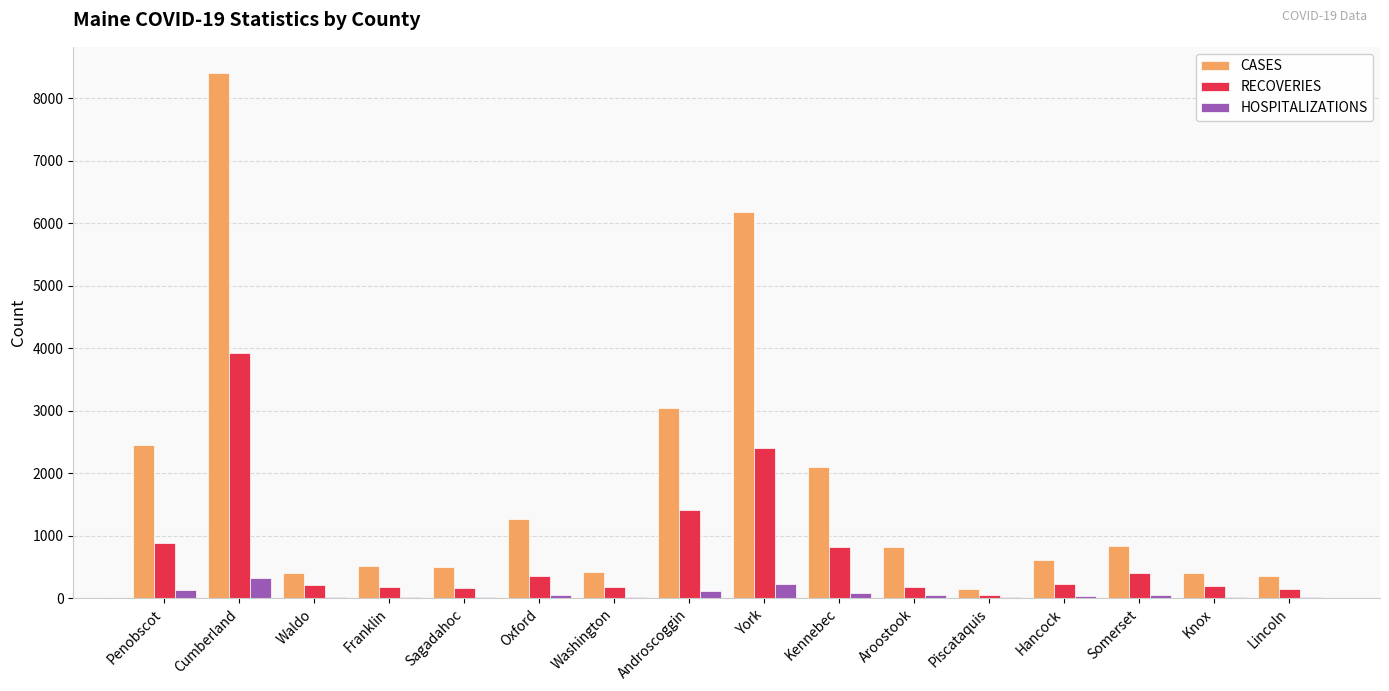

Where is CASES nearest to the value 4268?

Androscoggin